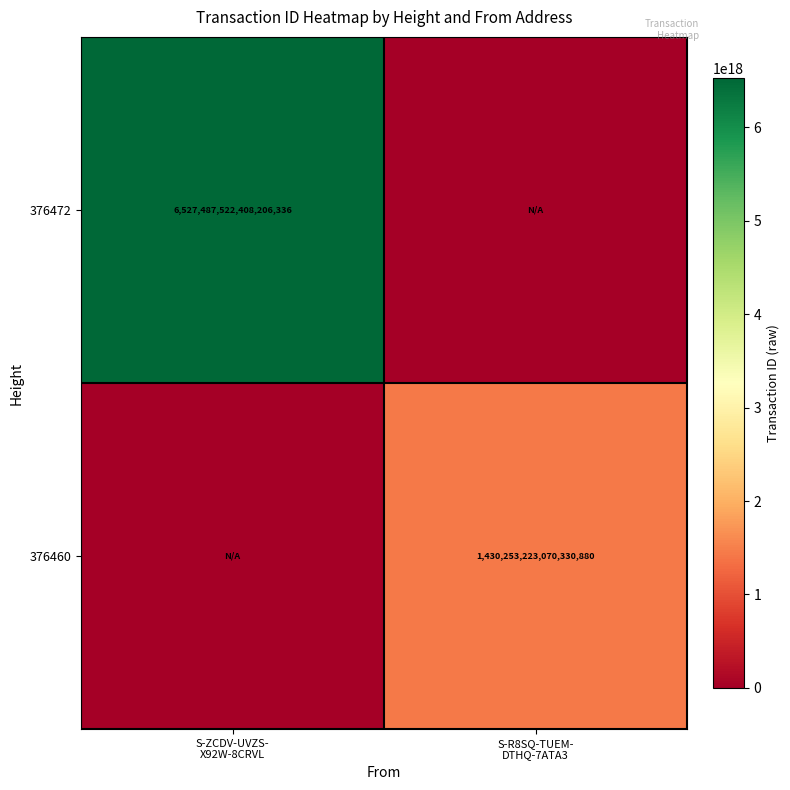

Which has a higher value, S-R8SQ-TUEM-
DTHQ-7ATA3 or S-ZCDV-UVZS-
X92W-8CRVL?

S-ZCDV-UVZS-
X92W-8CRVL